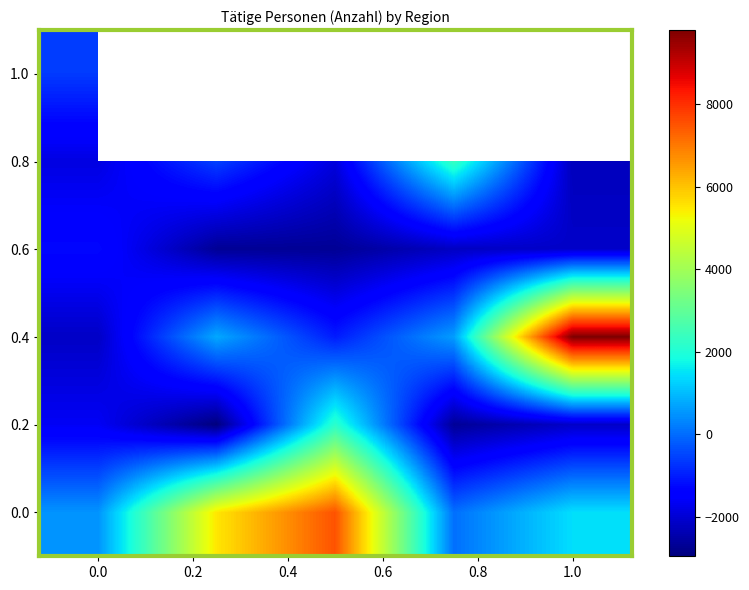

At how many categories does at least one series exceed 8043?

1